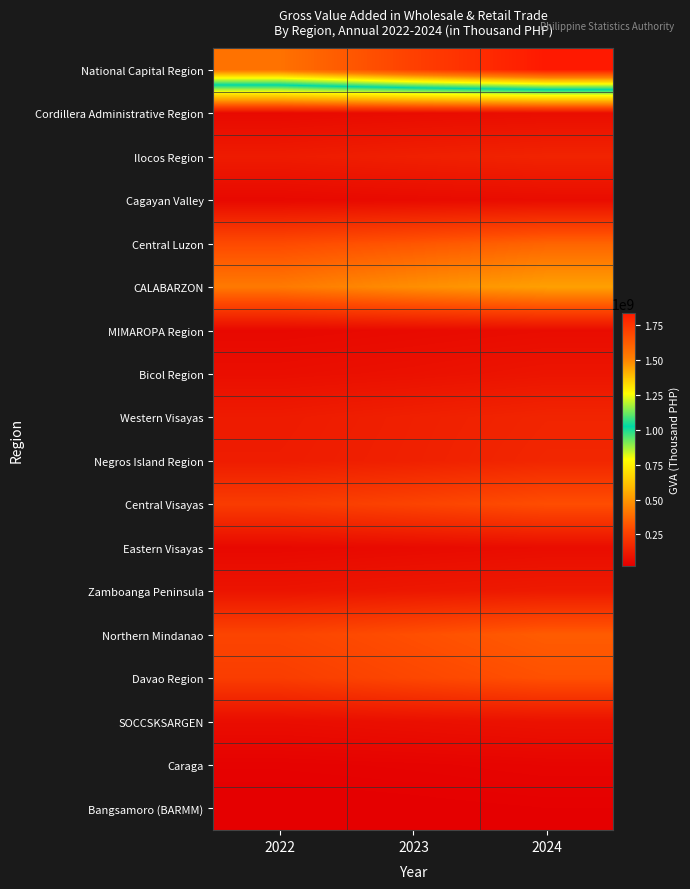

Which category has the highest value across all series?

2024